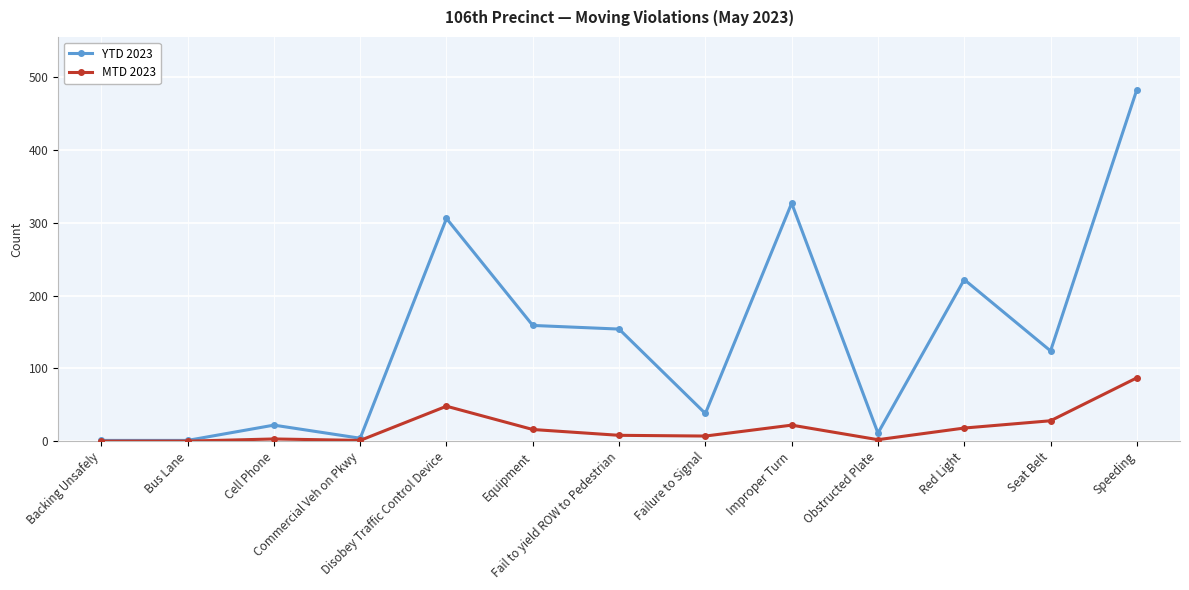

Count the number of data series in this chart.

2